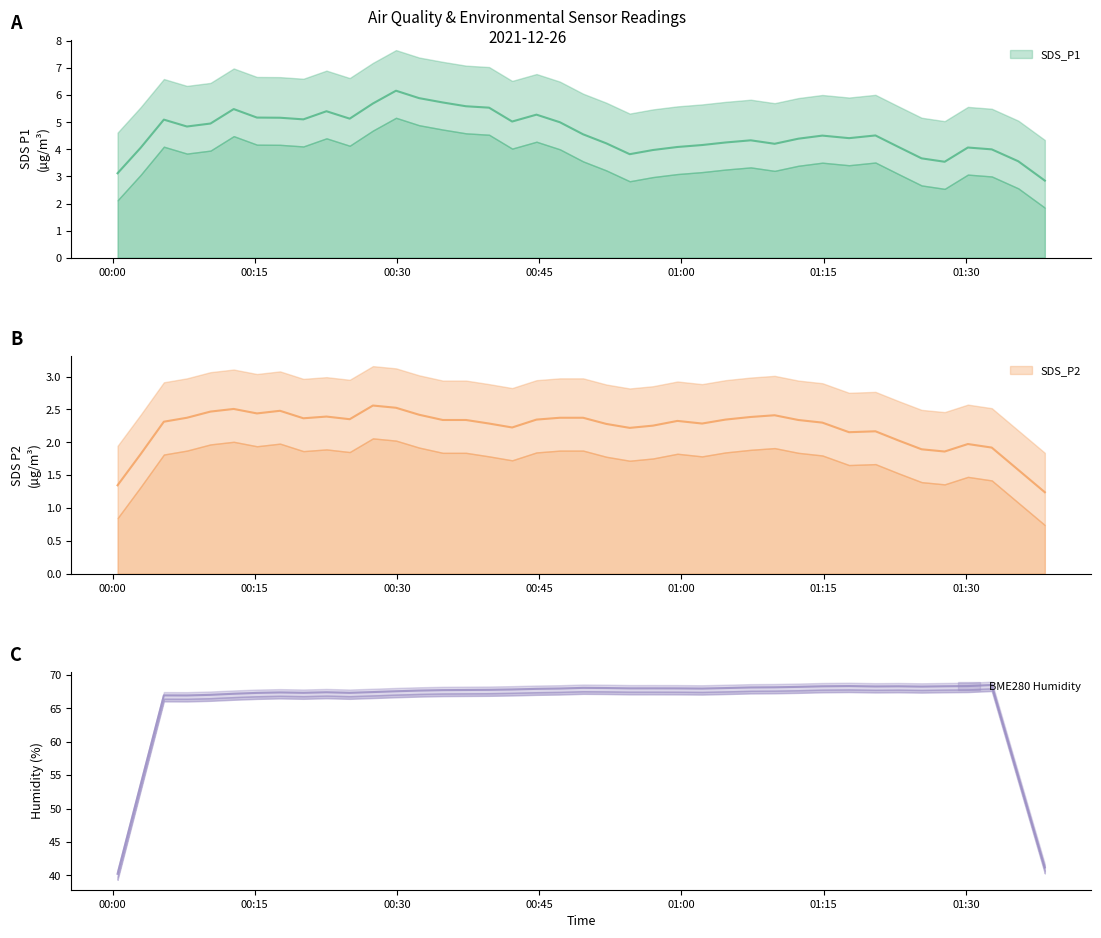

What is the value of the BME280_humidity point at the 25th from the left?

67.8